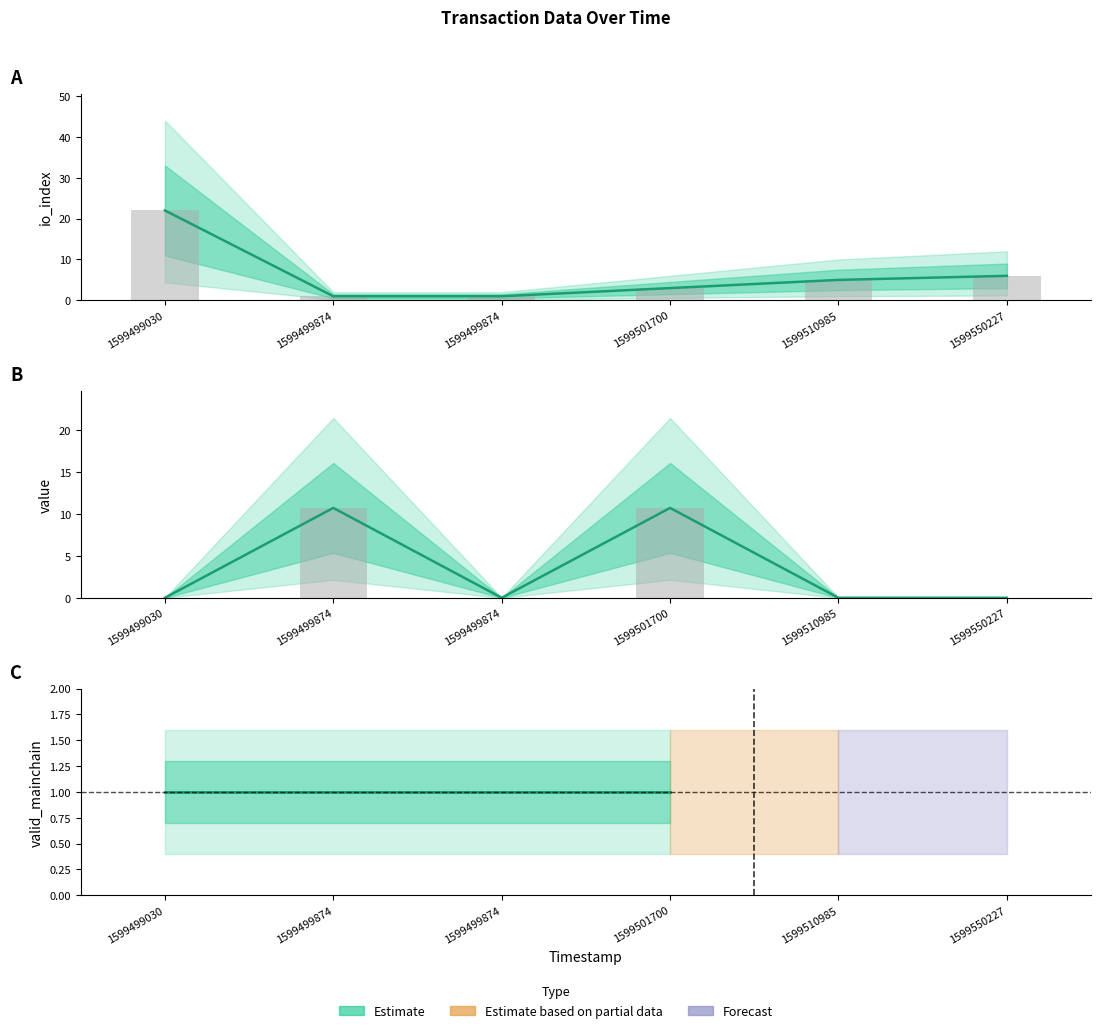

Which has a higher value, 1599499030 or 1599499874?

1599499030